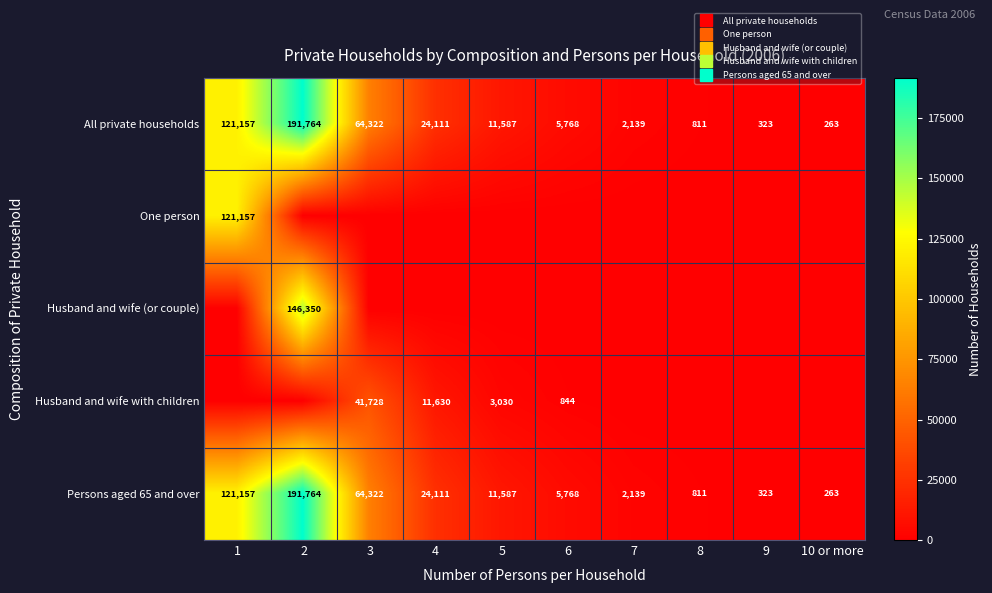

Is the value of Persons aged 65 and over at 1 greater than the value of One person at 10 or more?

Yes